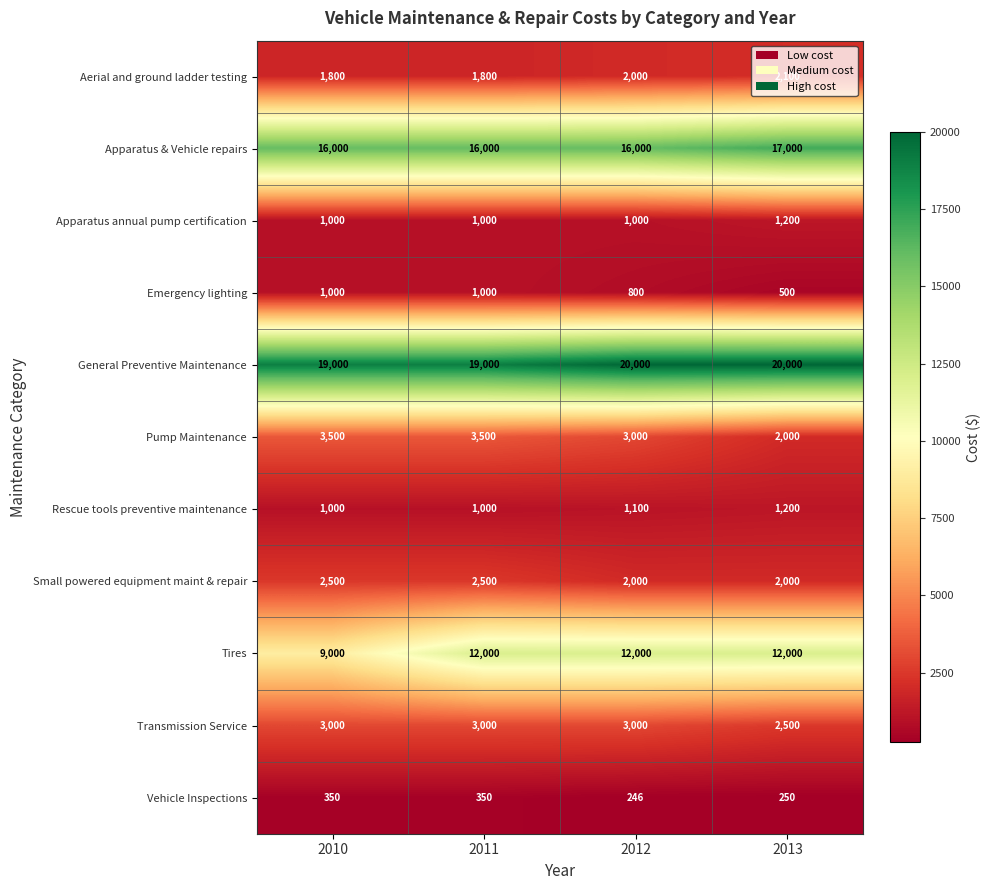

Is it true that Vehicle Inspections equals 350 at 2010?

True